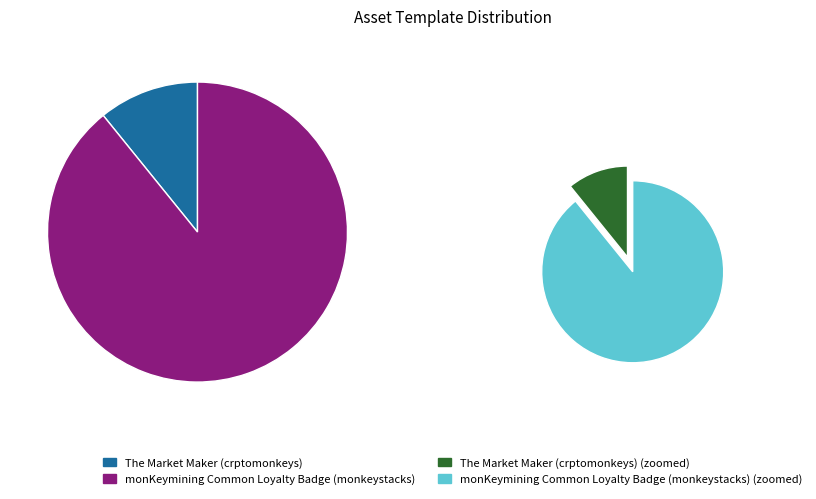

How many segments does this pie chart have?

2